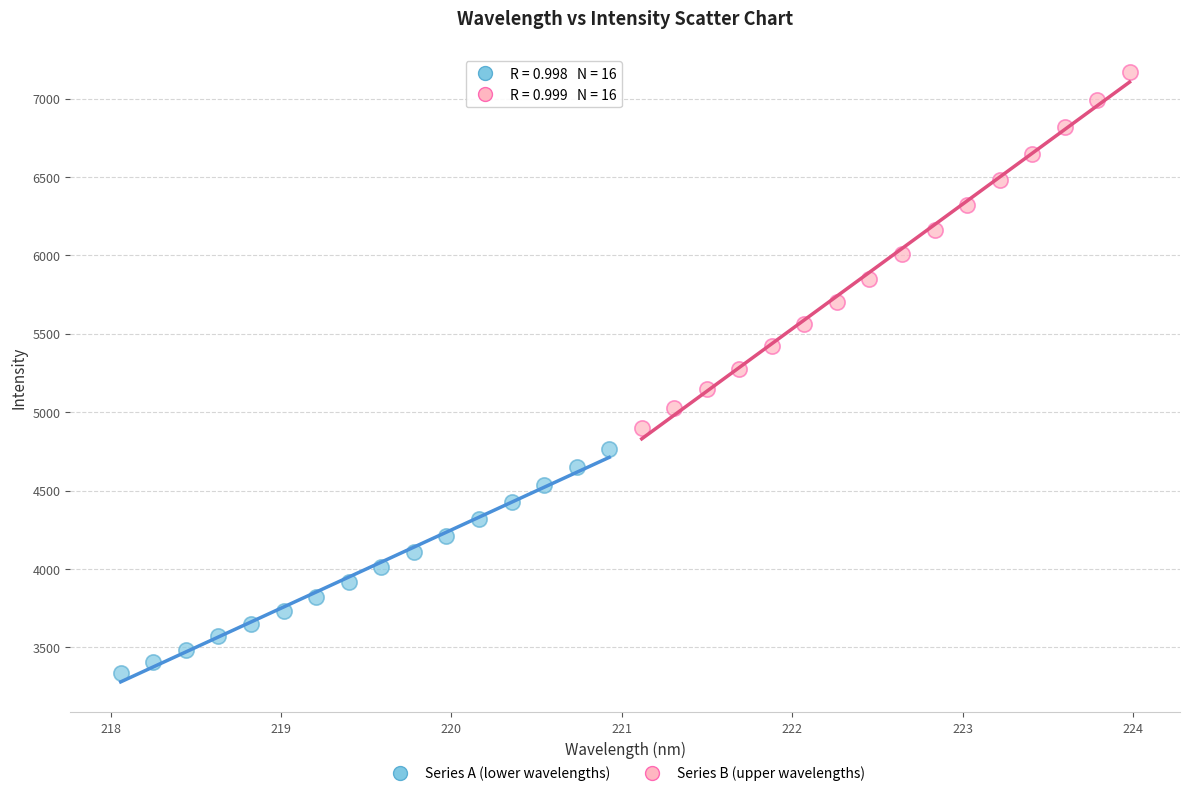

Which series reaches the maximum Y coordinate?

Series B (upper wavelengths)